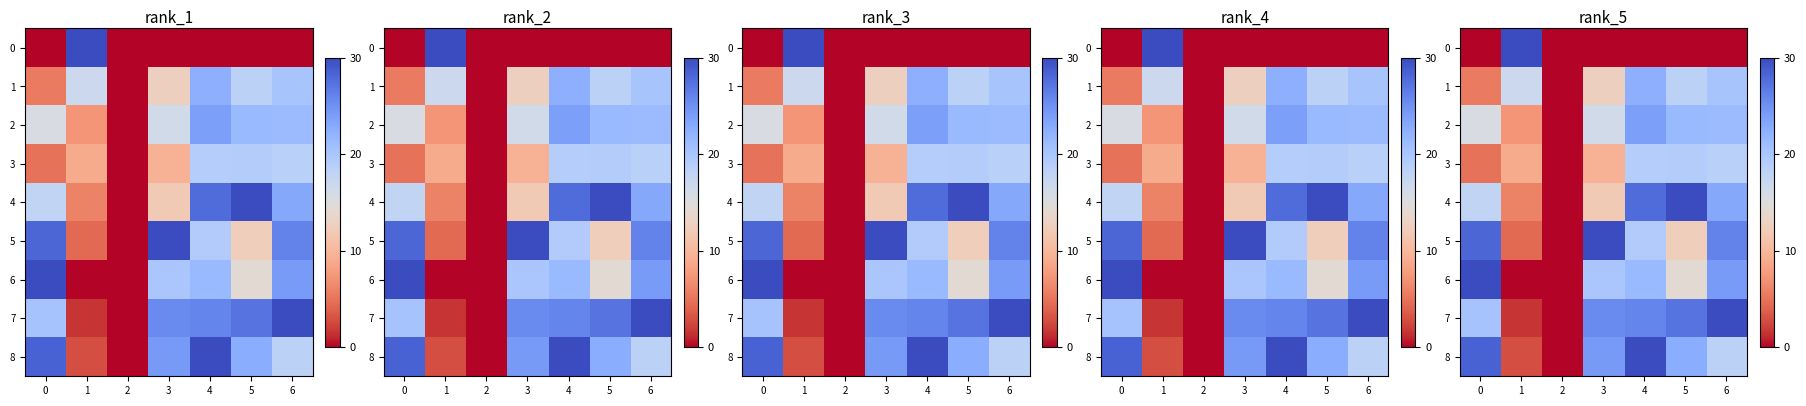

What is the difference between the highest and lowest values at 1?

30.0